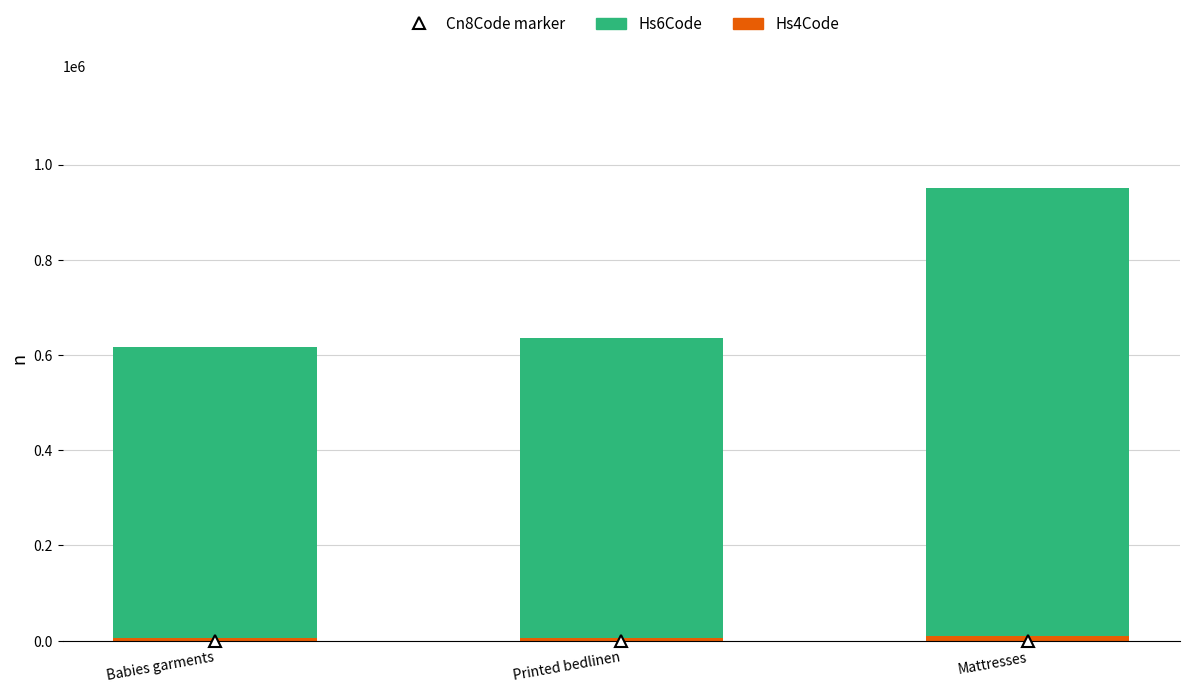

At which category is the sum across all series the highest?

Mattresses